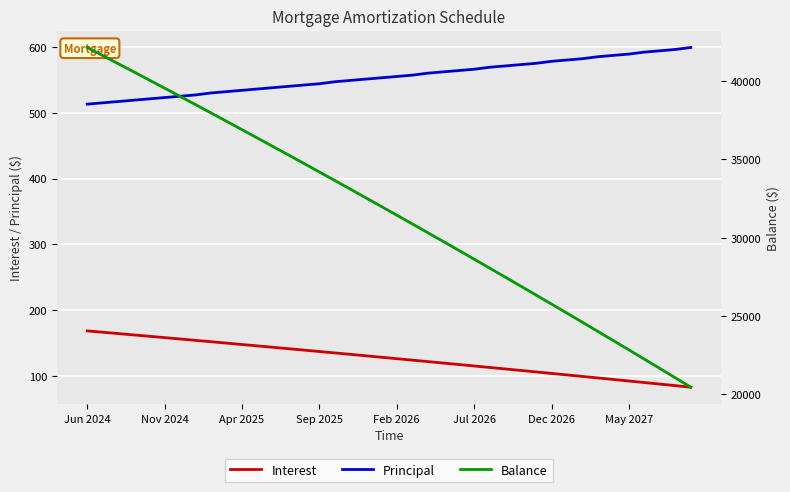

Count the number of data series in this chart.

3